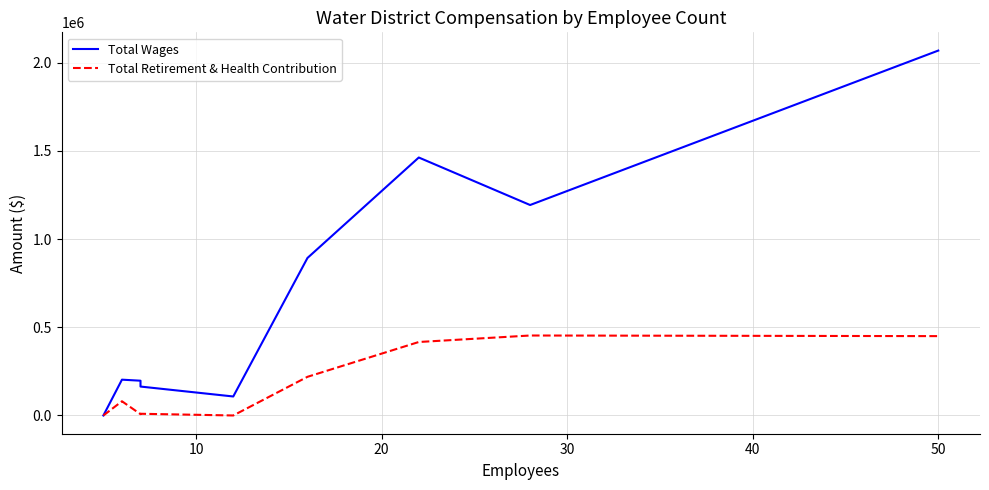

True or false: Total Retirement & Health Contribution and Total Wages intersect in this chart.

False